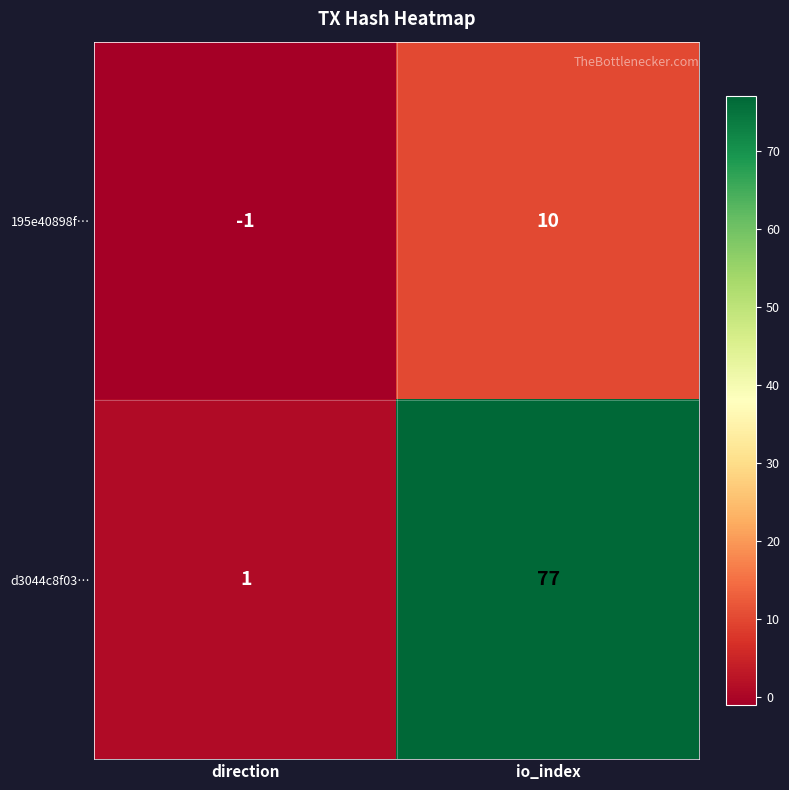

Reading left to right, transcribe all the data shown in this chart.

195e40898f…: direction=-1	io_index=10
d3044c8f03…: direction=1	io_index=77